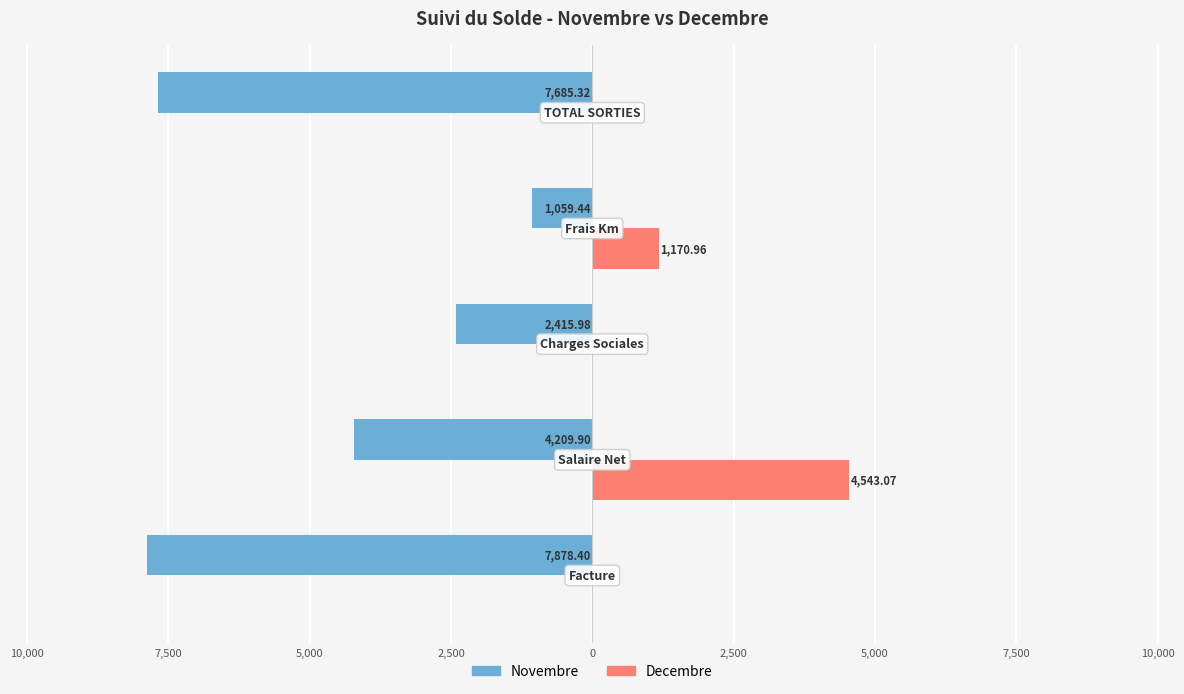

What are all the series names shown in the legend?

Novembre, Decembre